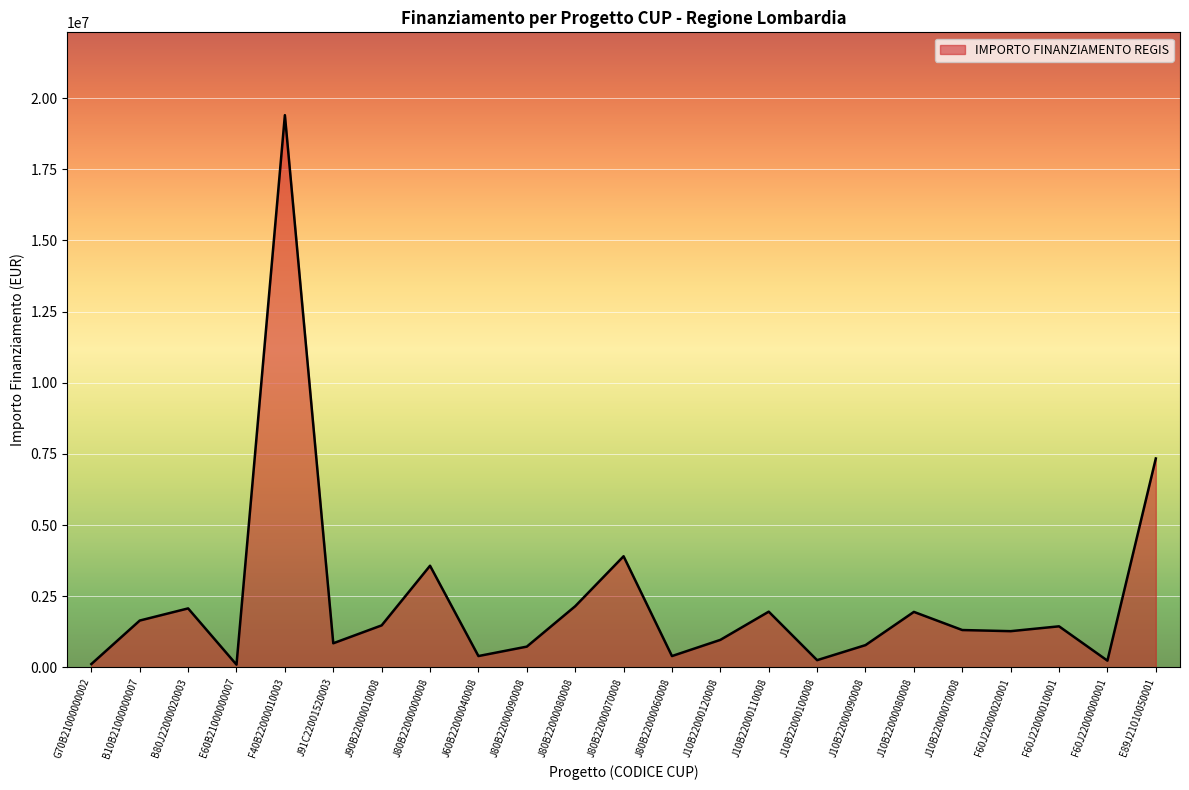

What position from the left is E89J21010050001?

23